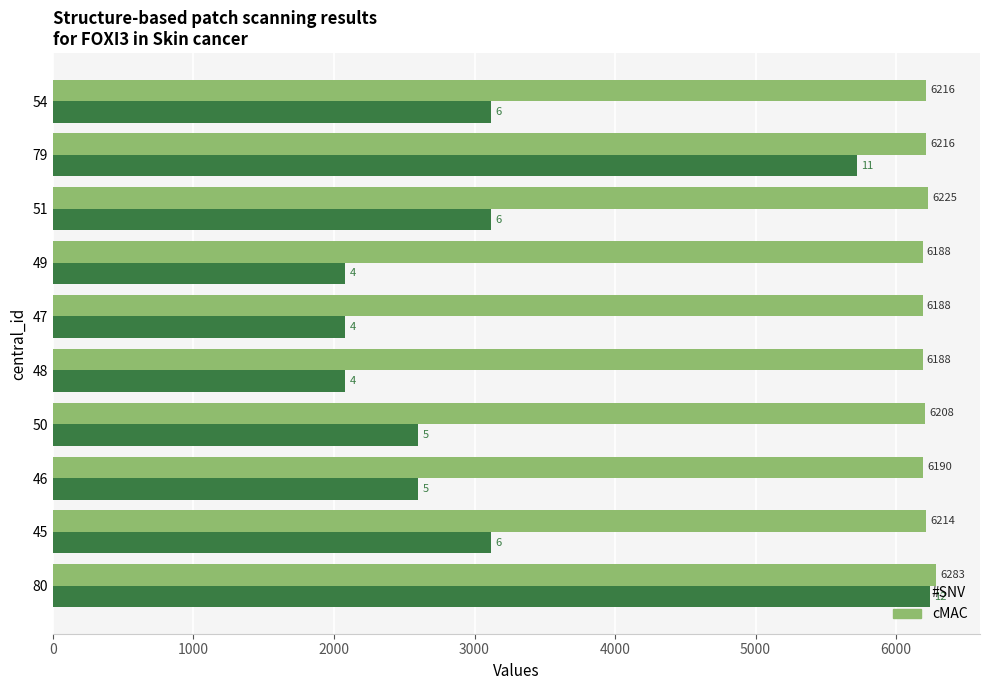

What is the difference between the highest and lowest values at 45?

3094